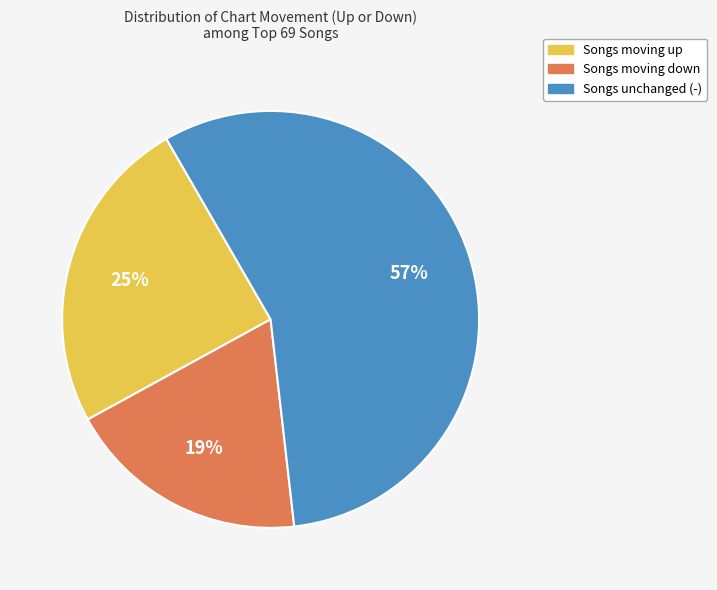

Is there any slice that represents more than half of the pie?

Yes